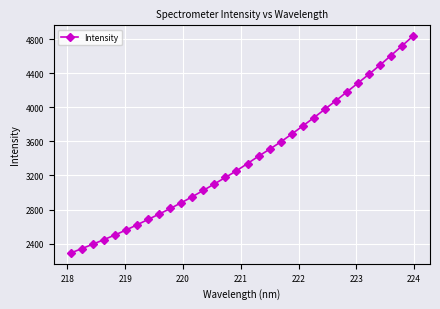

True or false: the data has more than 2 interior local peaks.

False